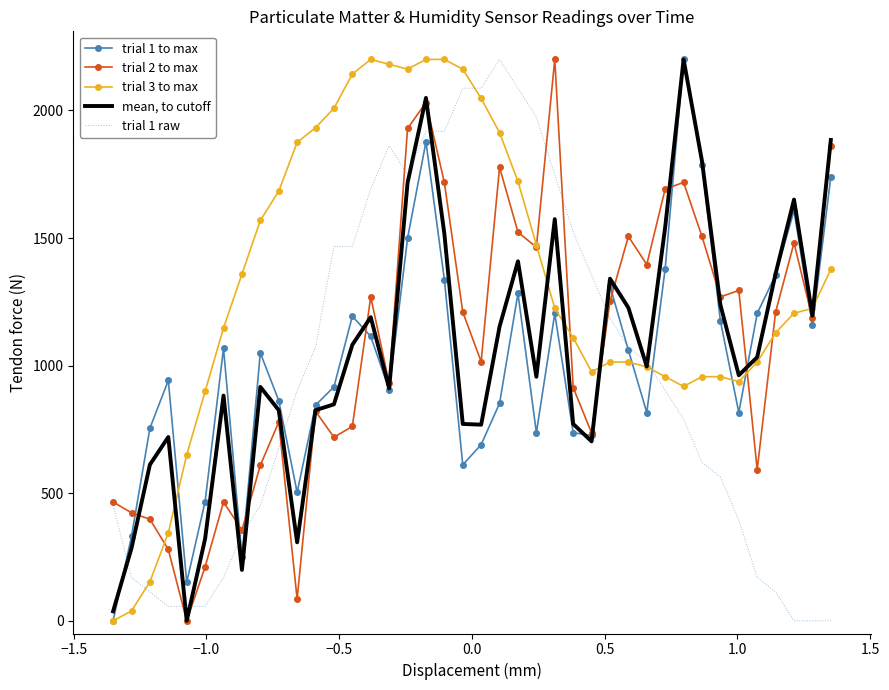

What is the highest value of the trial 3 to max series?

2200.0